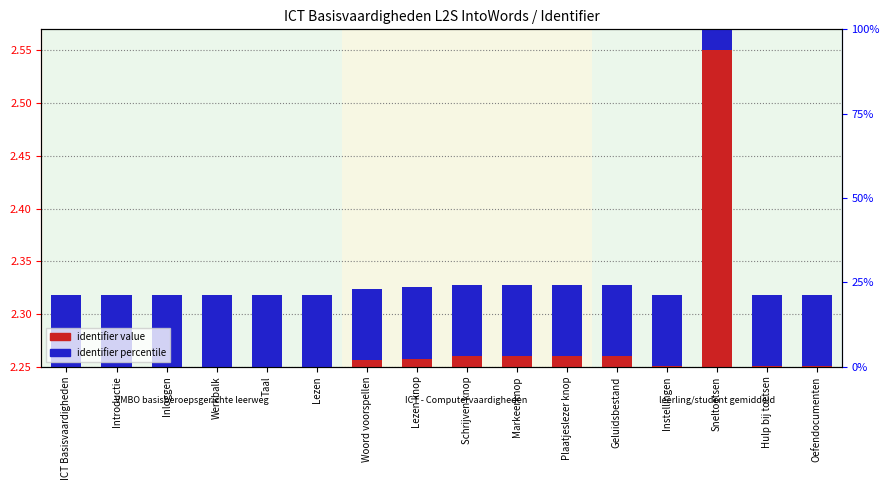

Between Instellingen and Introductie, which is larger?

Instellingen